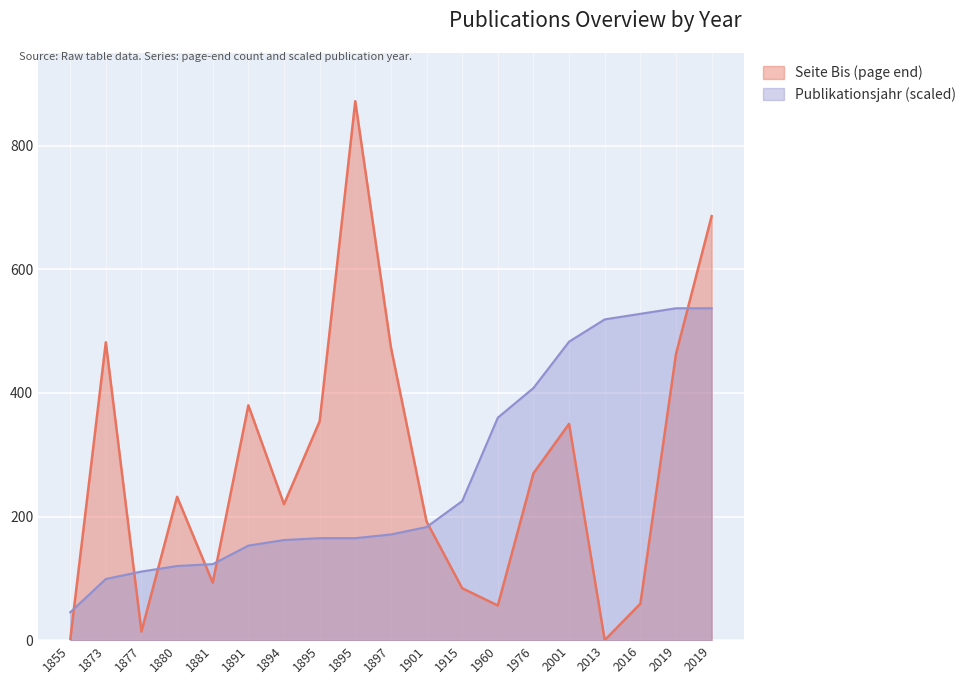

At which category is the sum across all series the highest?

2019